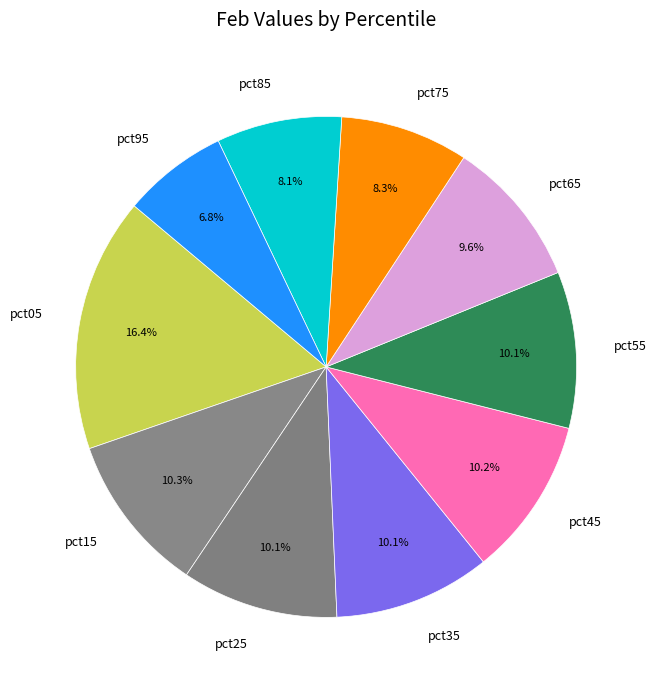

Is there any slice that represents more than half of the pie?

No